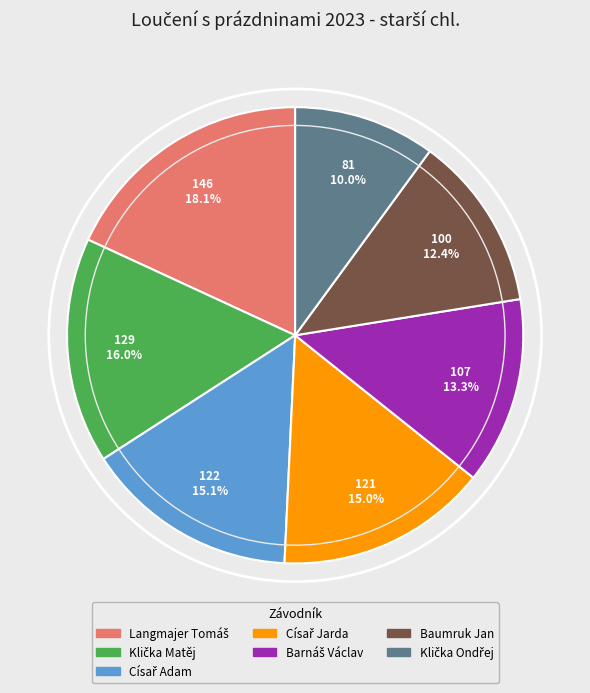

Is there a majority slice in this chart?

No